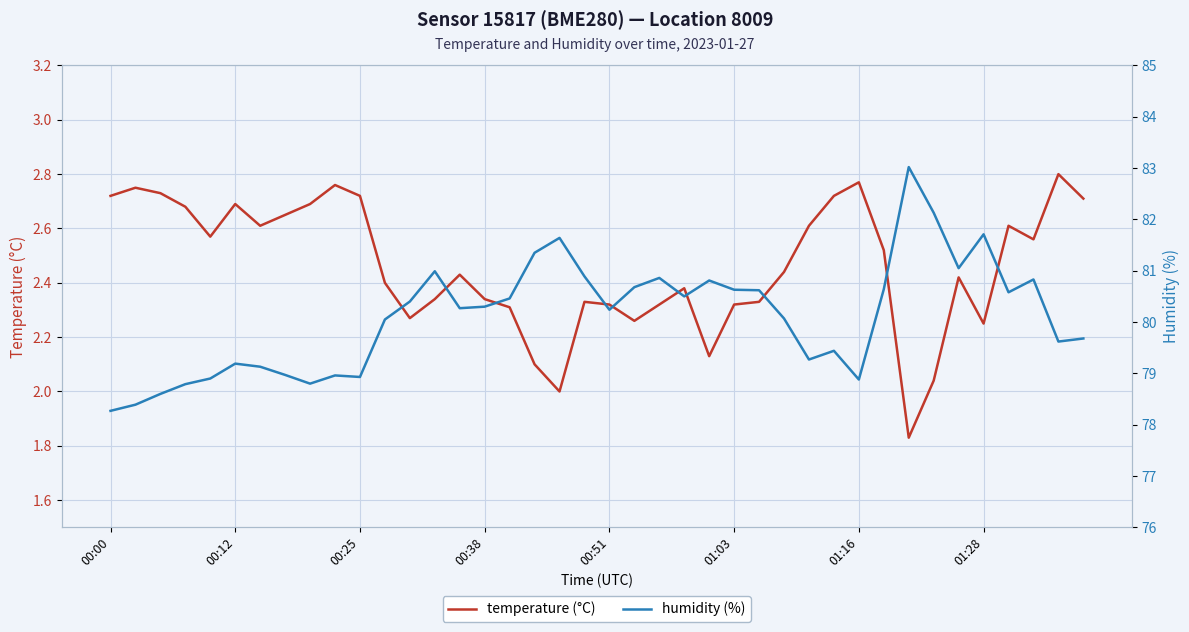

What is the difference between the second highest and second lowest values in the temperature (°C) series?

0.8